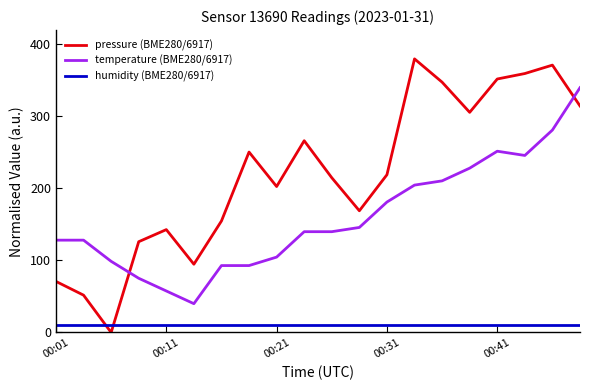

What is the highest value of the temperature (BME280/6917) series?

340.0